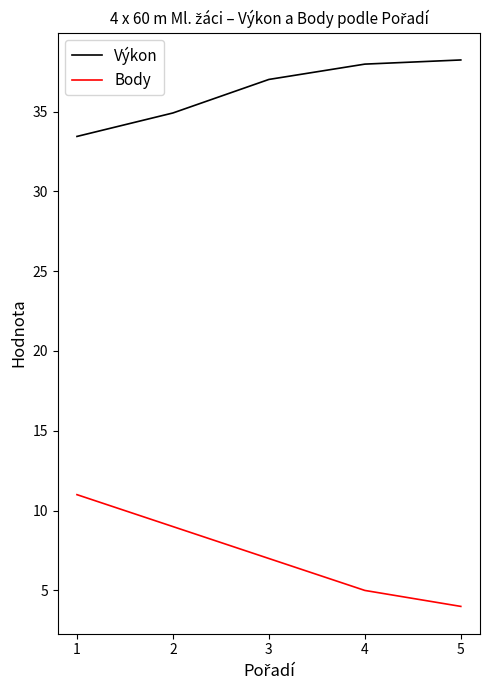

Where does the Body series first go above 7?

1